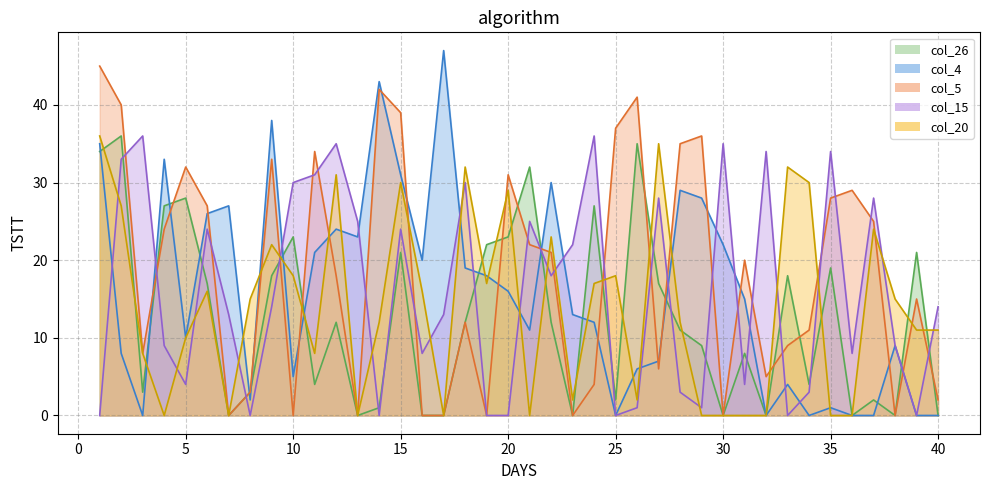

What is the value of the col_4 point at the 31st from the left?

15